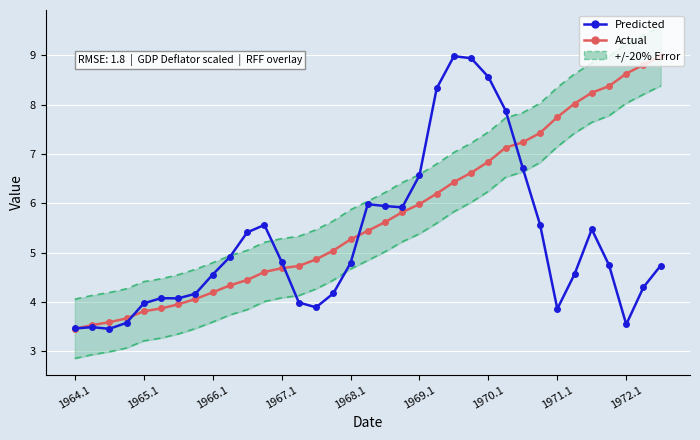

The Predicted series shows 4.0 at 13. True or false?

True